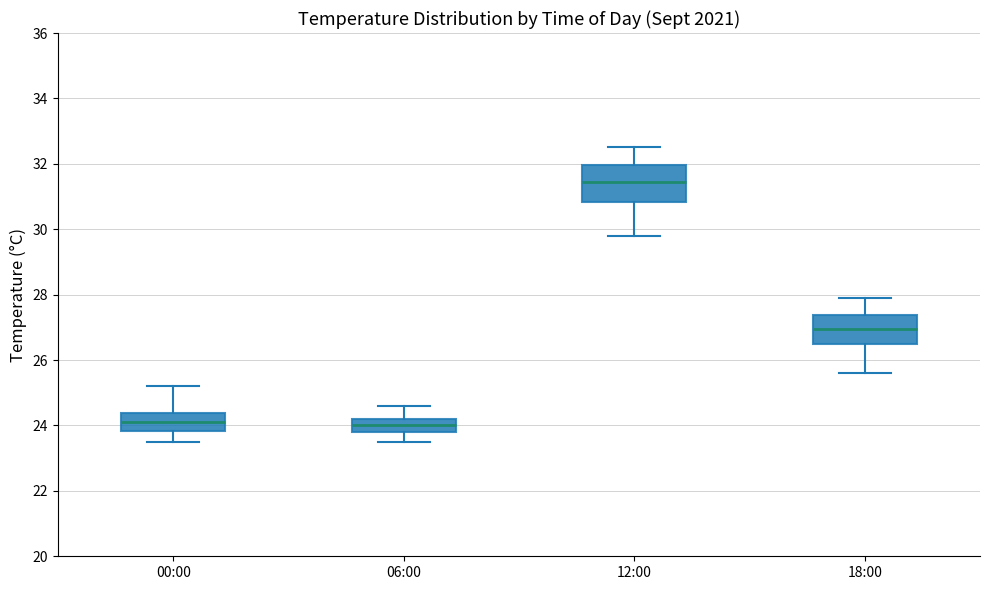

Which box is the tallest, from its lower edge to its upper edge?

12:00